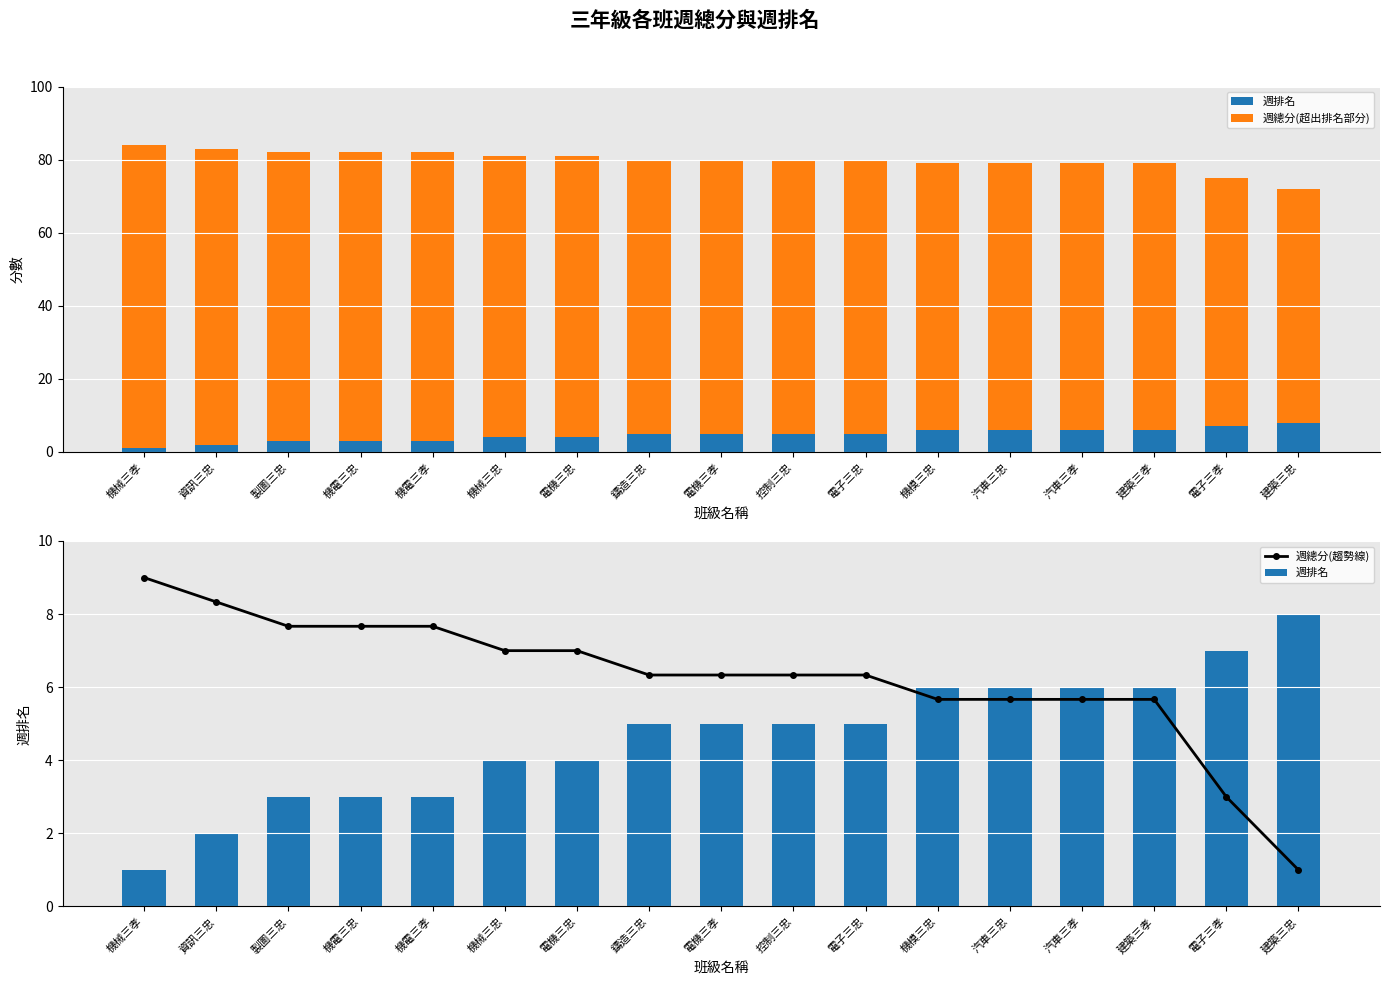

What is the label of the 17th bar from the right?

機械三孝